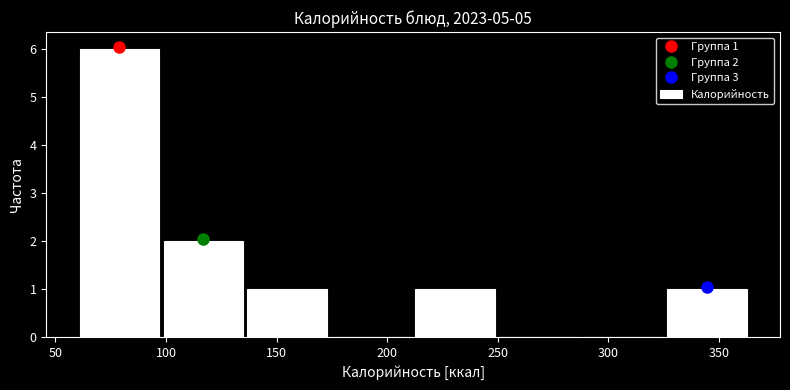

Which range on the x-axis has the tallest bar?

60 to 100